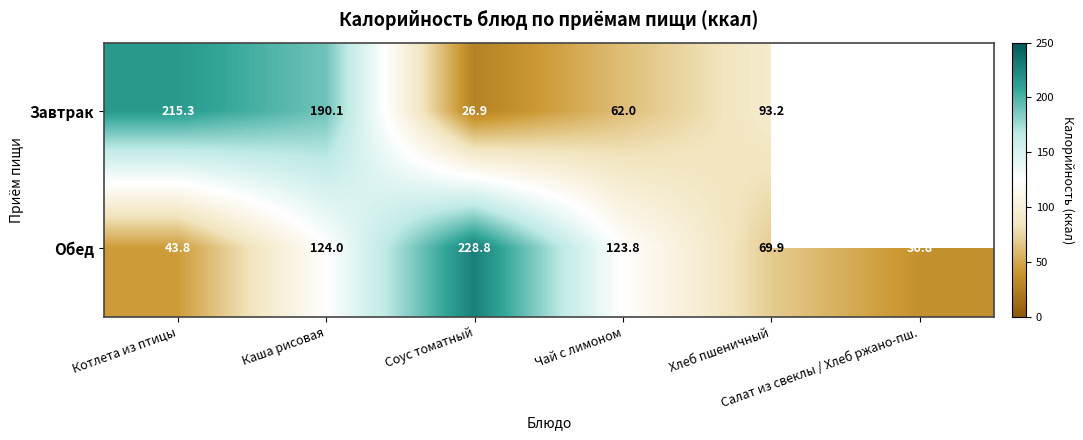

How many data points in Обед are less than 123?

3